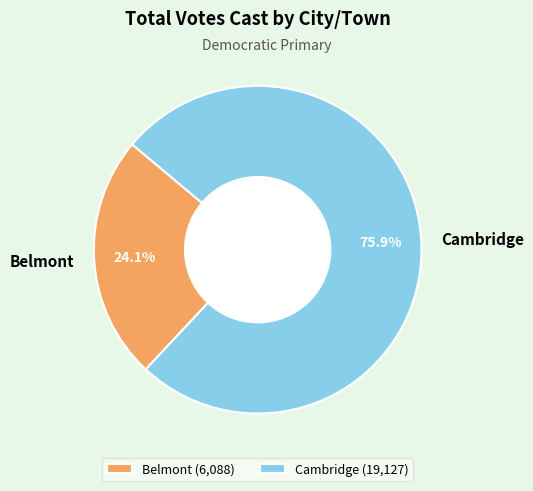

The Cambridge slice represents 61% of the pie. True or false?

False